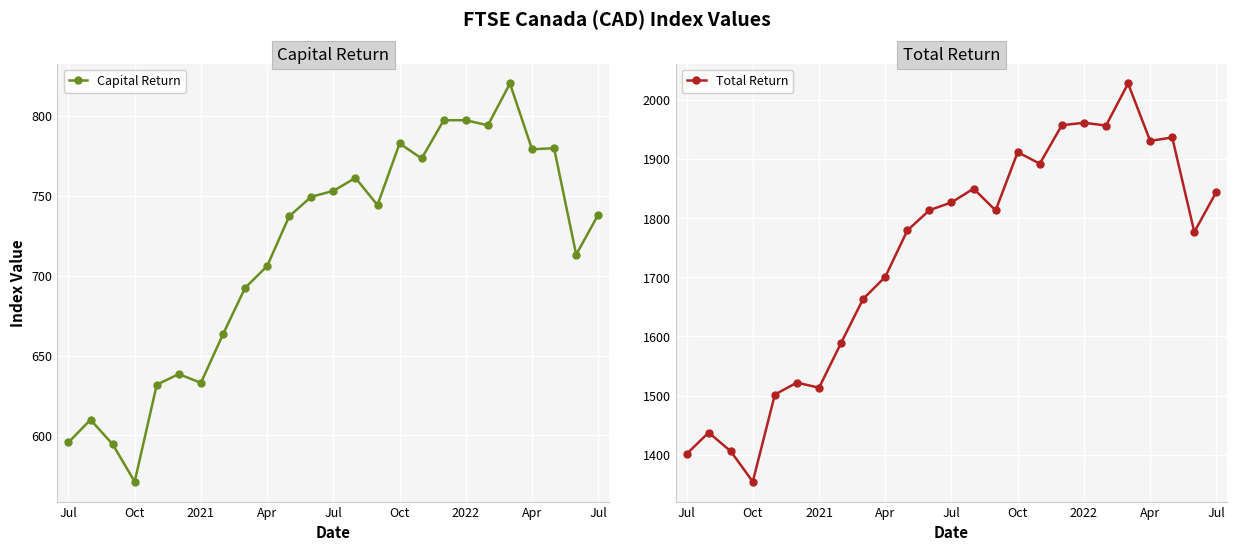

Which series changed the most between 2022 and 11?

Total Return